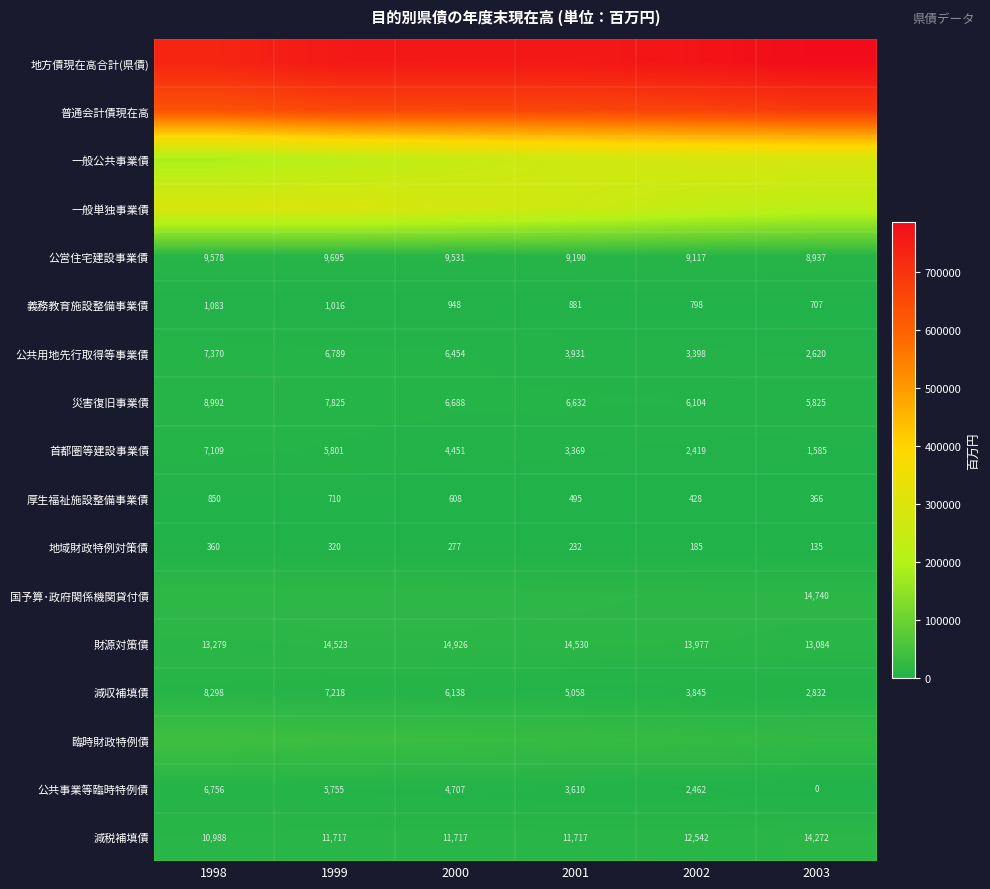

What is the sum of all 公共事業等臨時特例債 values?

23290